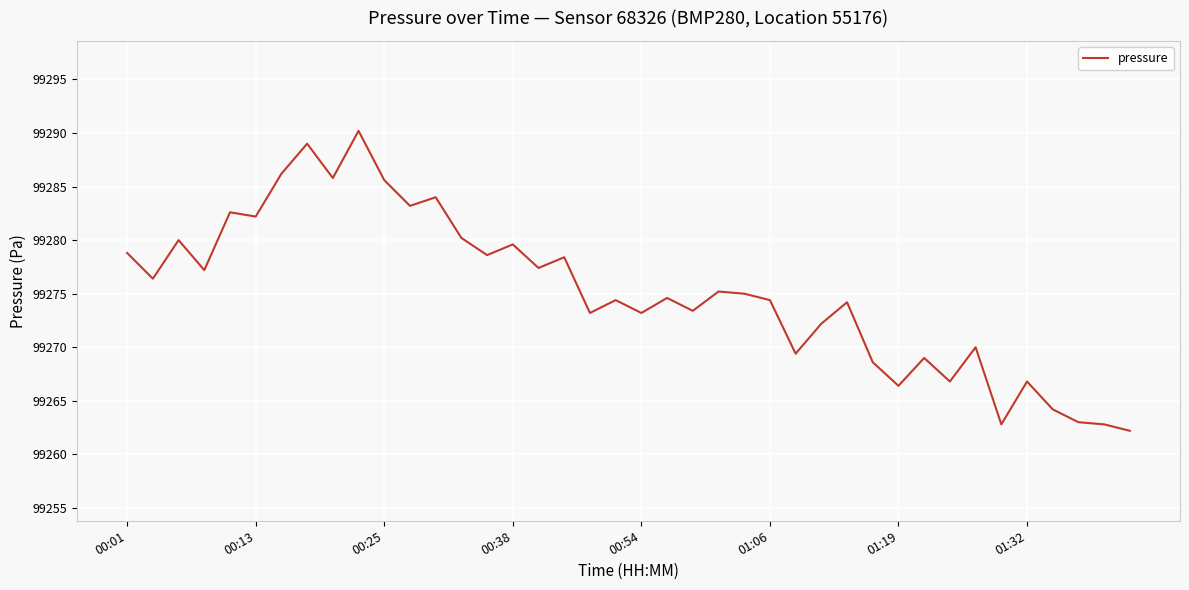

What is the maximum value shown in the chart?

99290.2